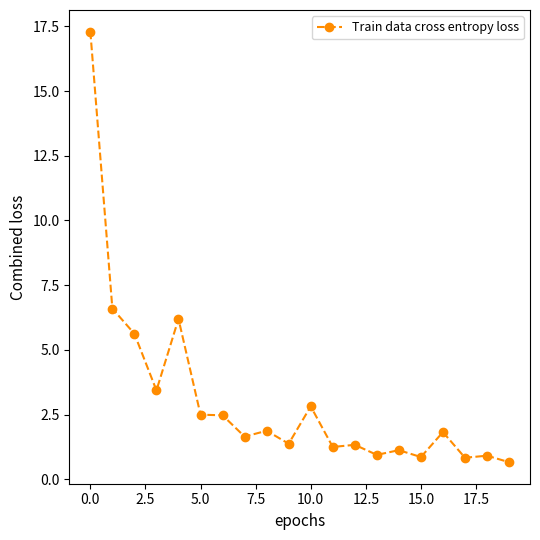

What is the value of the 19th point from the left?

0.9